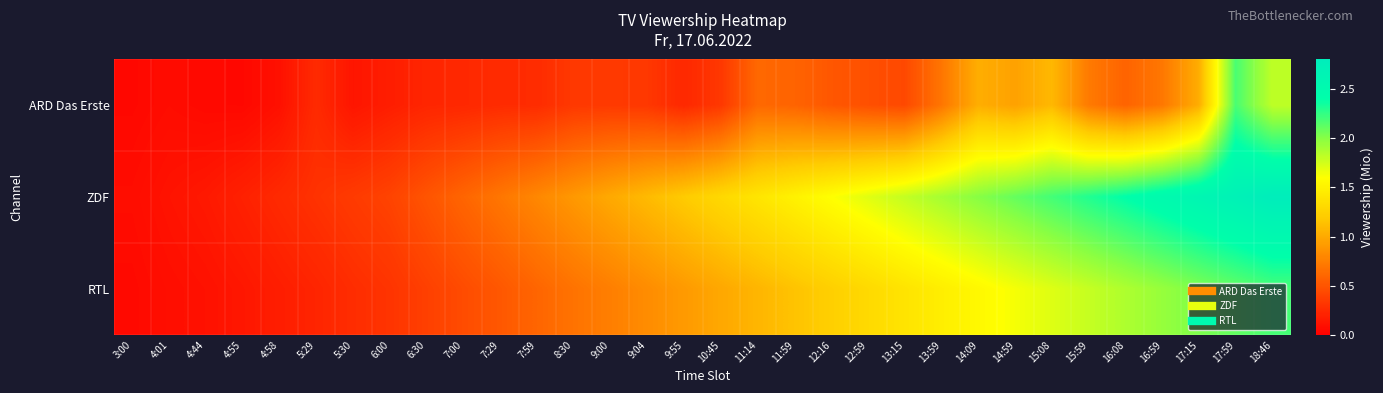

Reading right to left, extract all data points from this chart.

ARD Das Erste: 18:46=1.8	17:59=2.2	17:15=1.0	16:59=0.7	16:08=0.6	15:59=0.7	15:08=1.1	14:59=1.0	14:09=1.0	13:59=0.7	13:15=0.4	12:59=0.5	12:16=0.5	11:59=0.6	11:14=0.6	10:45=0.3	9:55=0.2	9:04=0.3	9:00=0.3	8:30=0.3	7:59=0.3	7:29=0.3	7:00=0.2	6:30=0.2	6:00=0.2	5:30=0.1	5:29=0.3	4:58=0.1	4:55=0.1	4:44=0.1	4:01=0.1	3:00=0.1
ZDF: 18:46=2.8	17:59=2.7	17:15=2.6	16:59=2.5	16:08=2.4	15:59=2.3	15:08=2.2	14:59=2.1	14:09=2.0	13:59=1.9	13:15=1.8	12:59=1.7	12:16=1.6	11:59=1.5	11:14=1.4	10:45=1.3	9:55=1.2	9:04=1.1	9:00=1.0	8:30=0.9	7:59=0.8	7:29=0.7	7:00=0.6	6:30=0.5	6:00=0.4	5:30=0.3	5:29=0.3	4:58=0.2	4:55=0.2	4:44=0.1	4:01=0.1	3:00=0.1
RTL: 18:46=2.2	17:59=2.1	17:15=2.0	16:59=1.9	16:08=1.9	15:59=1.8	15:08=1.7	14:59=1.6	14:09=1.6	13:59=1.5	13:15=1.4	12:59=1.3	12:16=1.2	11:59=1.1	11:14=1.1	10:45=1.0	9:55=0.9	9:04=0.8	9:00=0.8	8:30=0.7	7:59=0.6	7:29=0.5	7:00=0.5	6:30=0.4	6:00=0.3	5:30=0.3	5:29=0.2	4:58=0.2	4:55=0.1	4:44=0.1	4:01=0.1	3:00=0.1